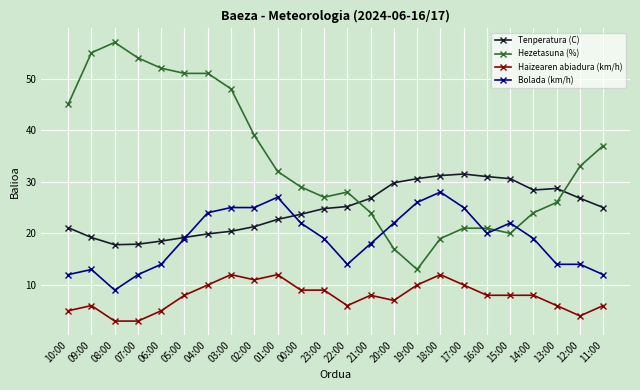

Count the number of data series in this chart.

4